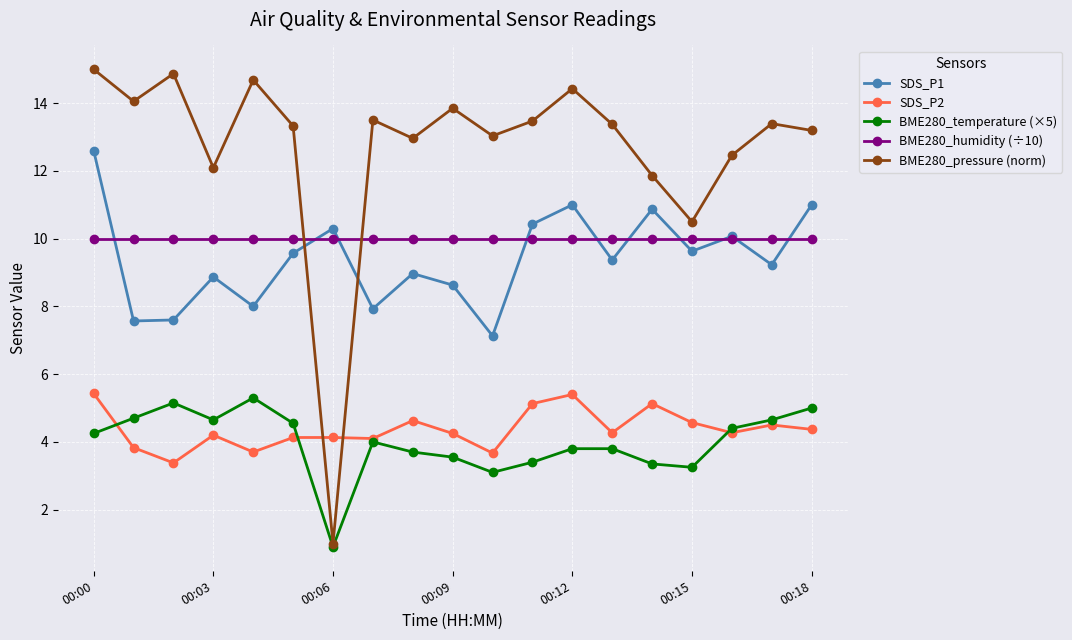

What is the value of the SDS_P1 point at the 15th from the left?

10.9